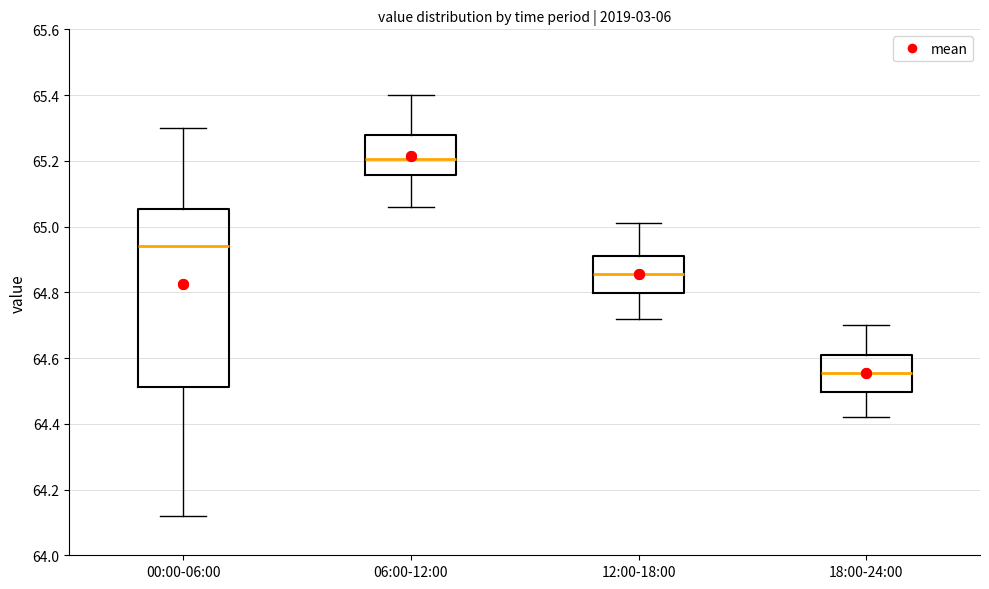

Comparing the boxes themselves (not the whiskers), which one is the tallest?

00:00-06:00